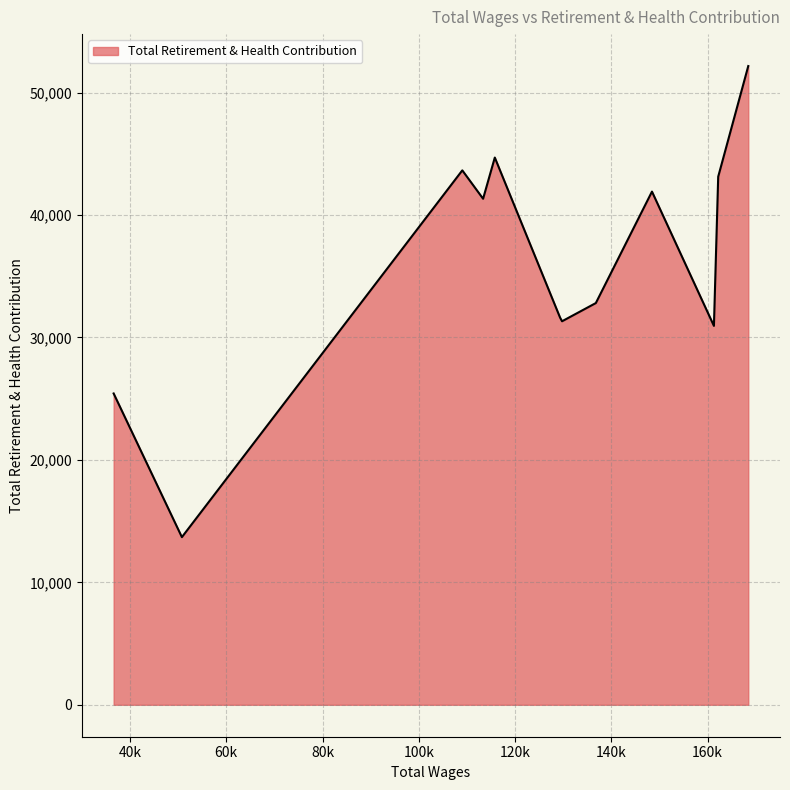

What is the minimum value shown in the chart?

13694